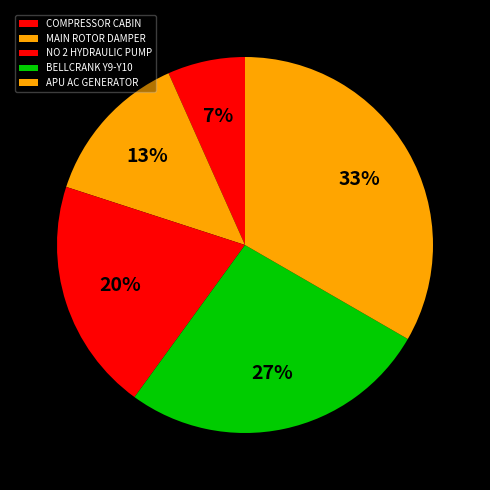

Do COMPRESSOR CABIN and BELLCRANK Y9-Y10 together represent more than half of the pie?

No